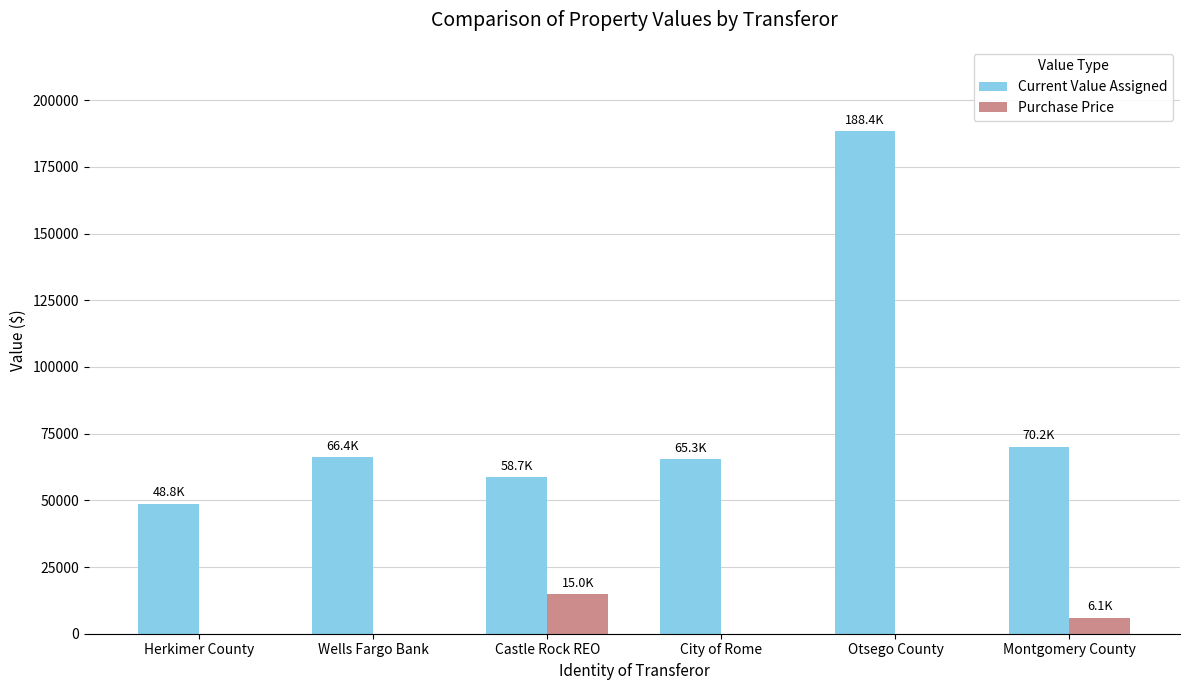

What value does the Purchase Price series have at Castle Rock REO?

15000